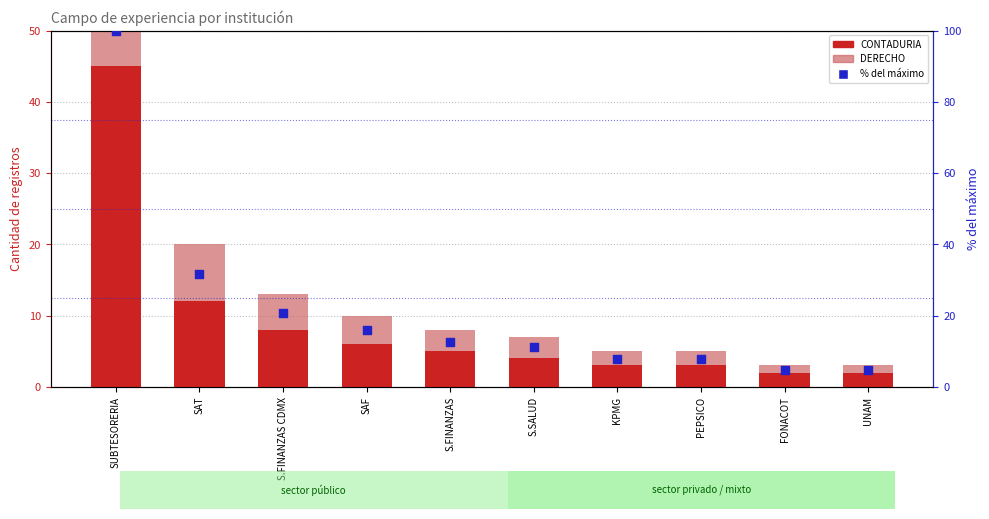

Is the value of % del máximo at S.FINANZAS CDMX greater than the value of DERECHO at S.FINANZAS CDMX?

Yes